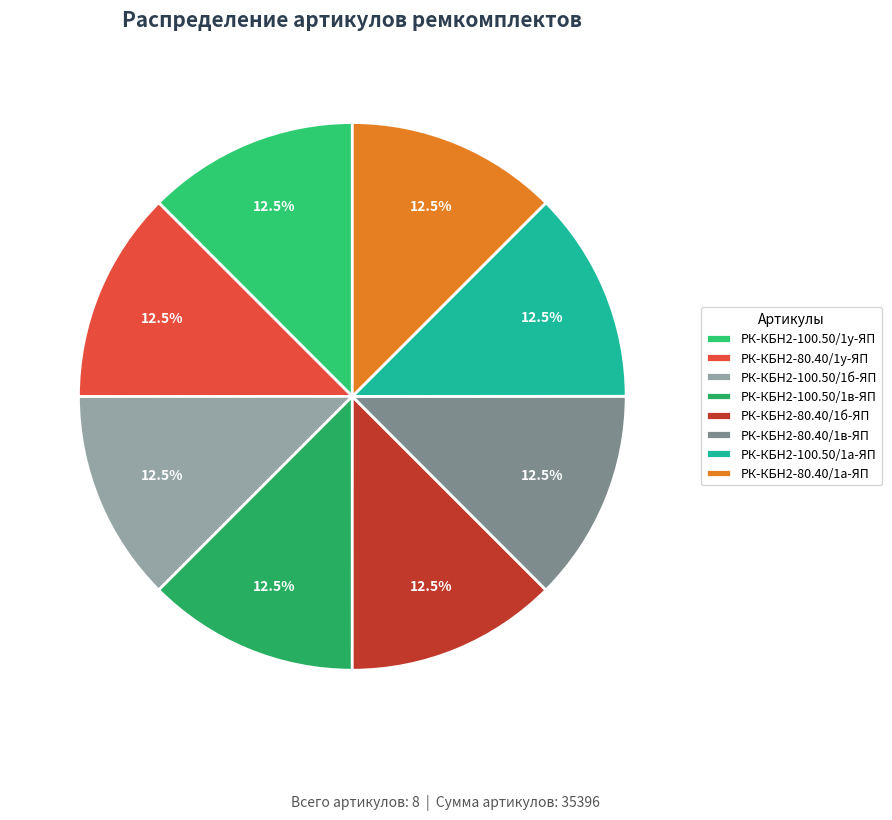

Is the sum of РК-КБН2-80.40/1а-ЯП and РК-КБН2-80.40/1у-ЯП greater than half?

No